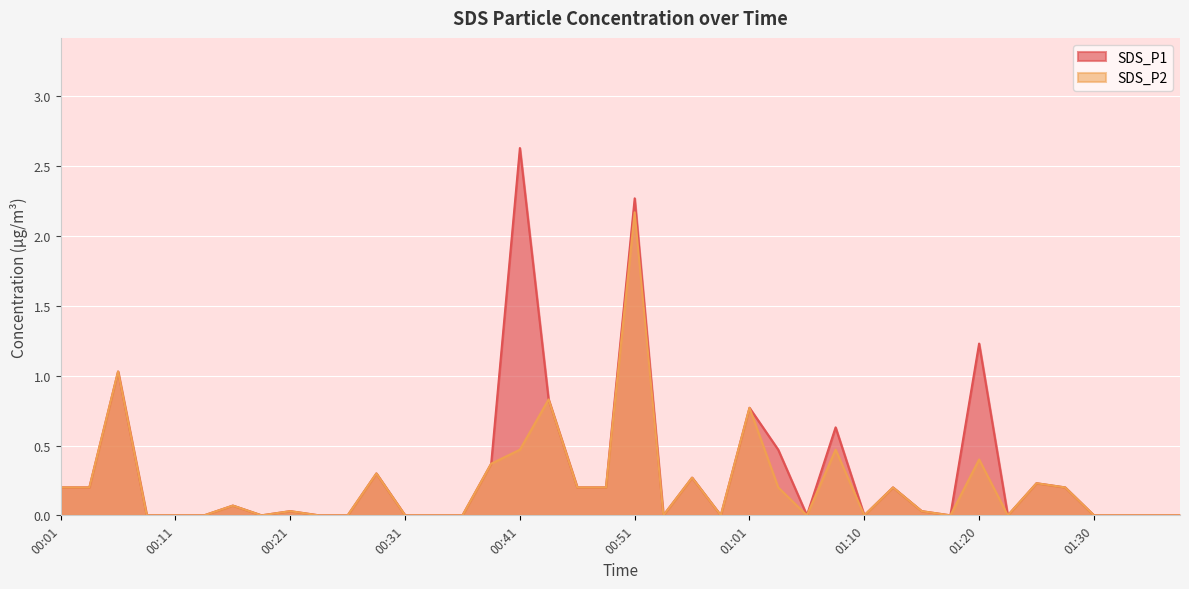

Where is the first local maximum for SDS_P1?

00:06